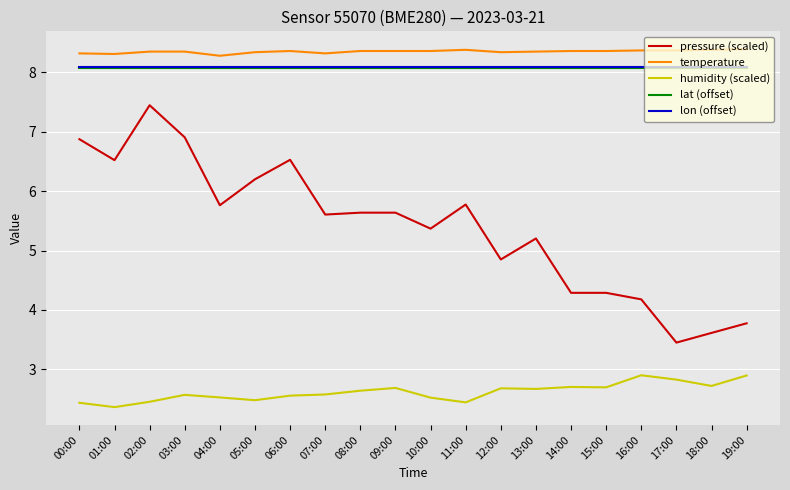

Count the number of categories in the chart.

20